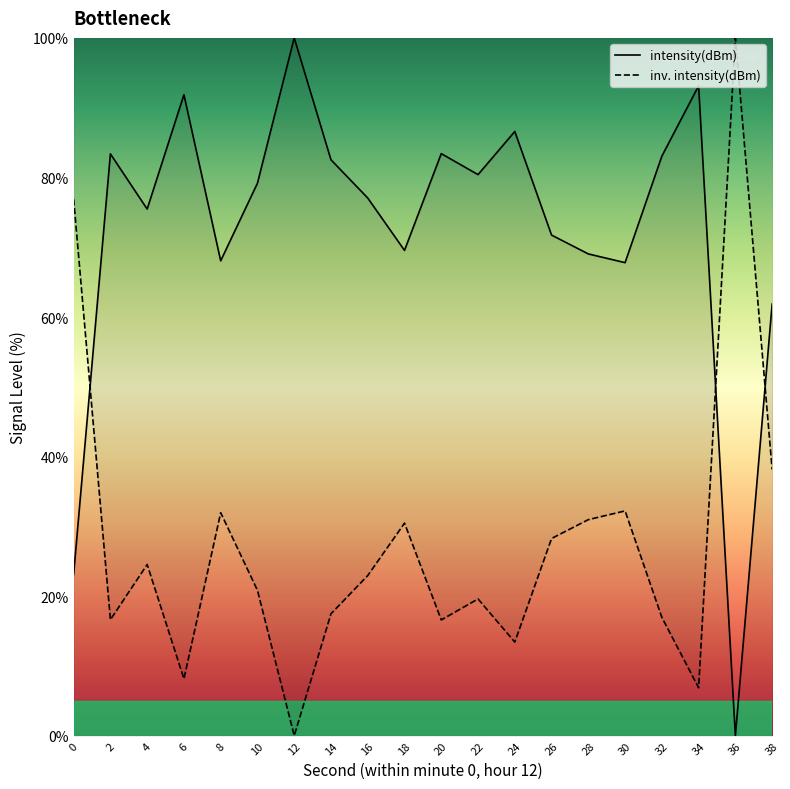

Where is the first local maximum?

2